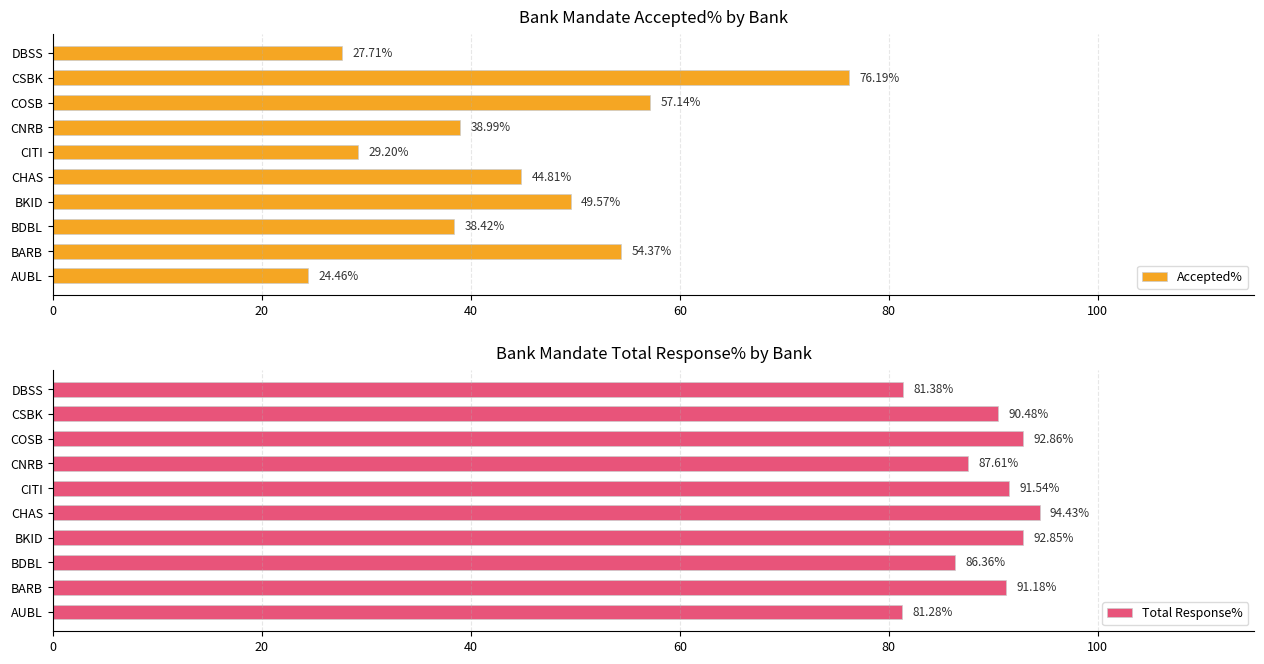

What are all the series names shown in the legend?

Accepted%, Total Response%